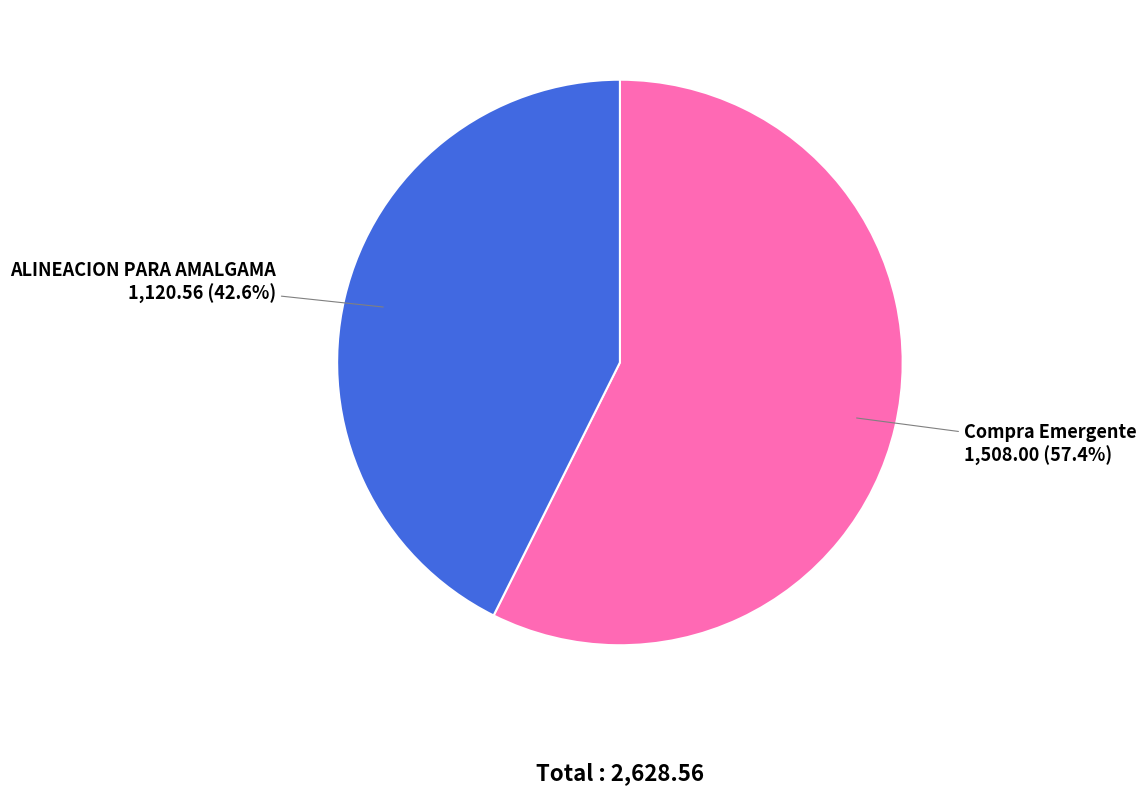

What percentage is NOT represented by Compra Emergente?

42.6%